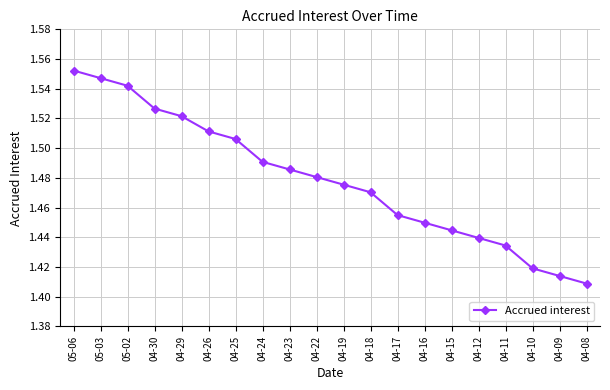

What is the sum of all values?

29.6